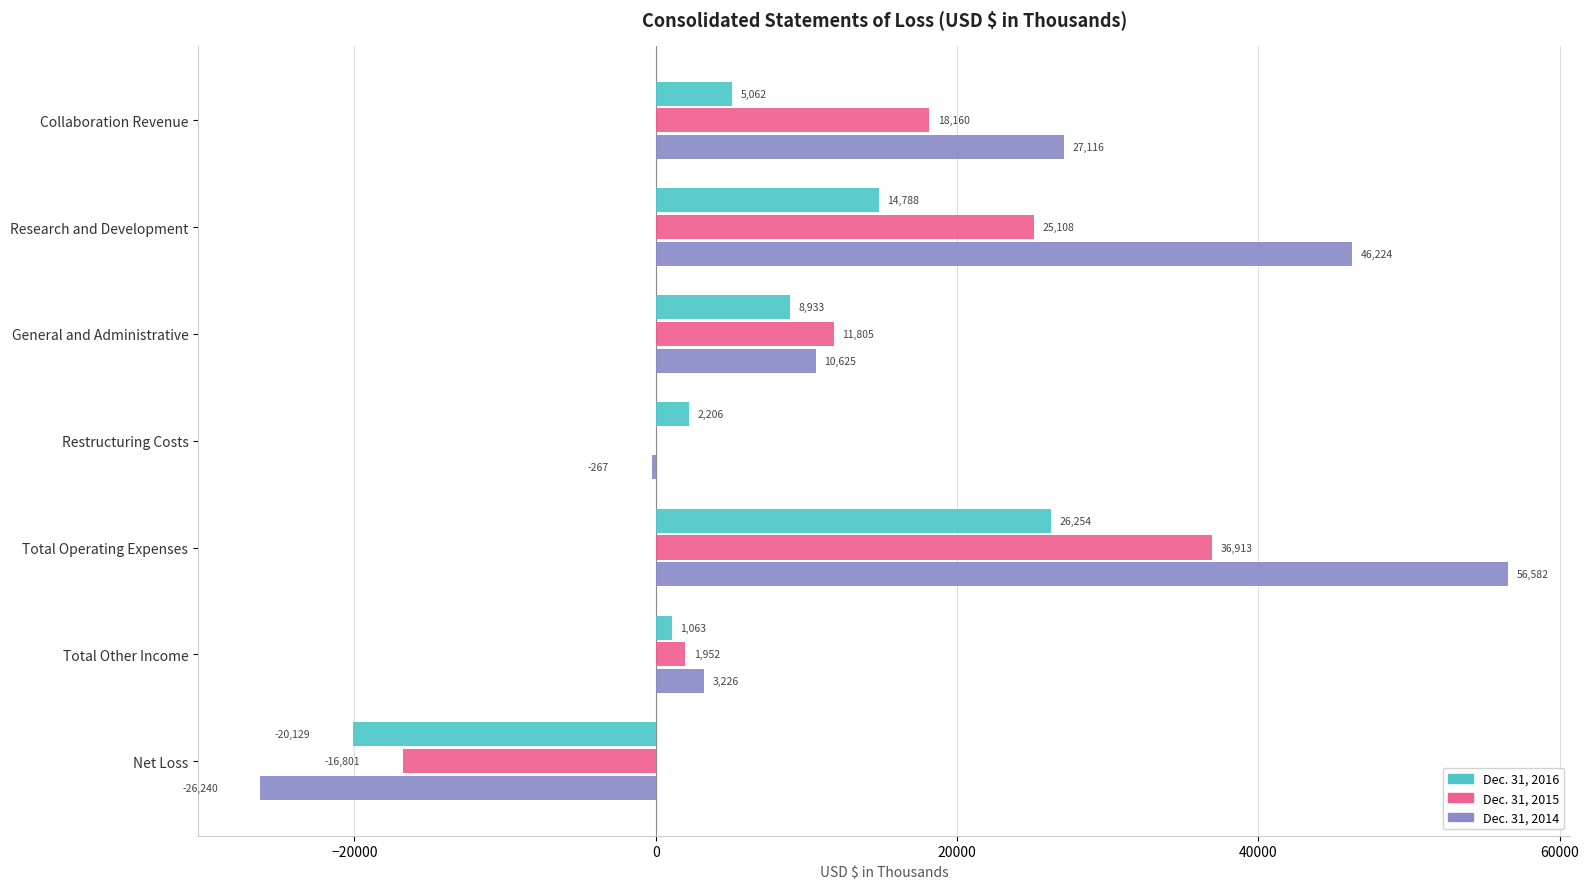

How many distinct data groups are displayed?

3